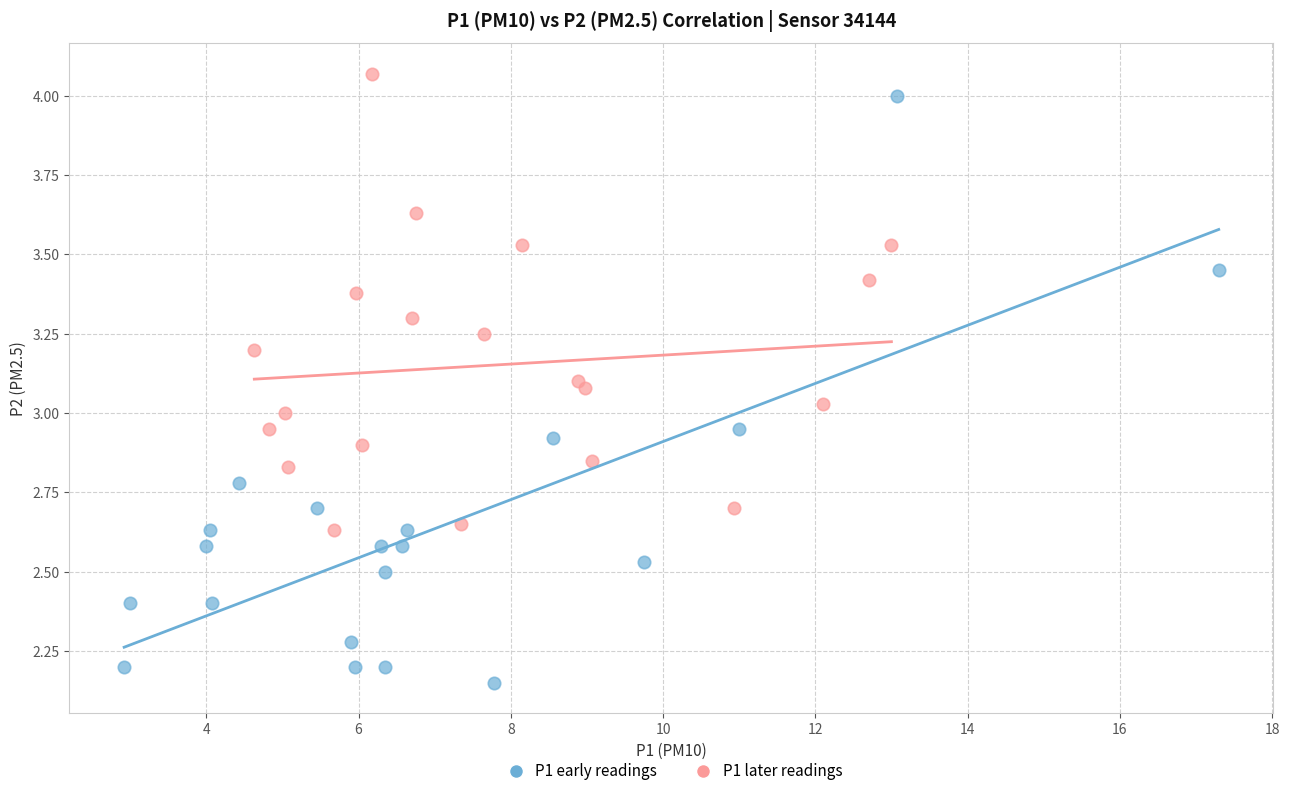

Which series has the largest Y range (max minus min)?

P1 early readings